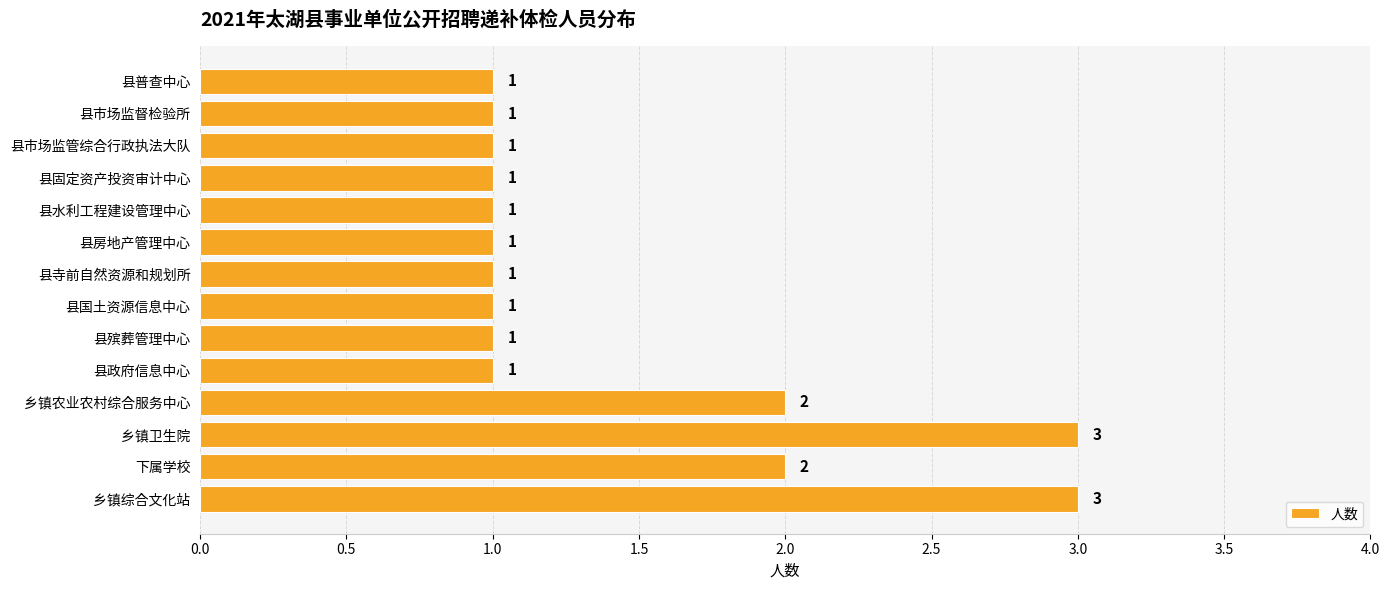

Is it true that the value at 乡镇综合文化站 is 3?

True